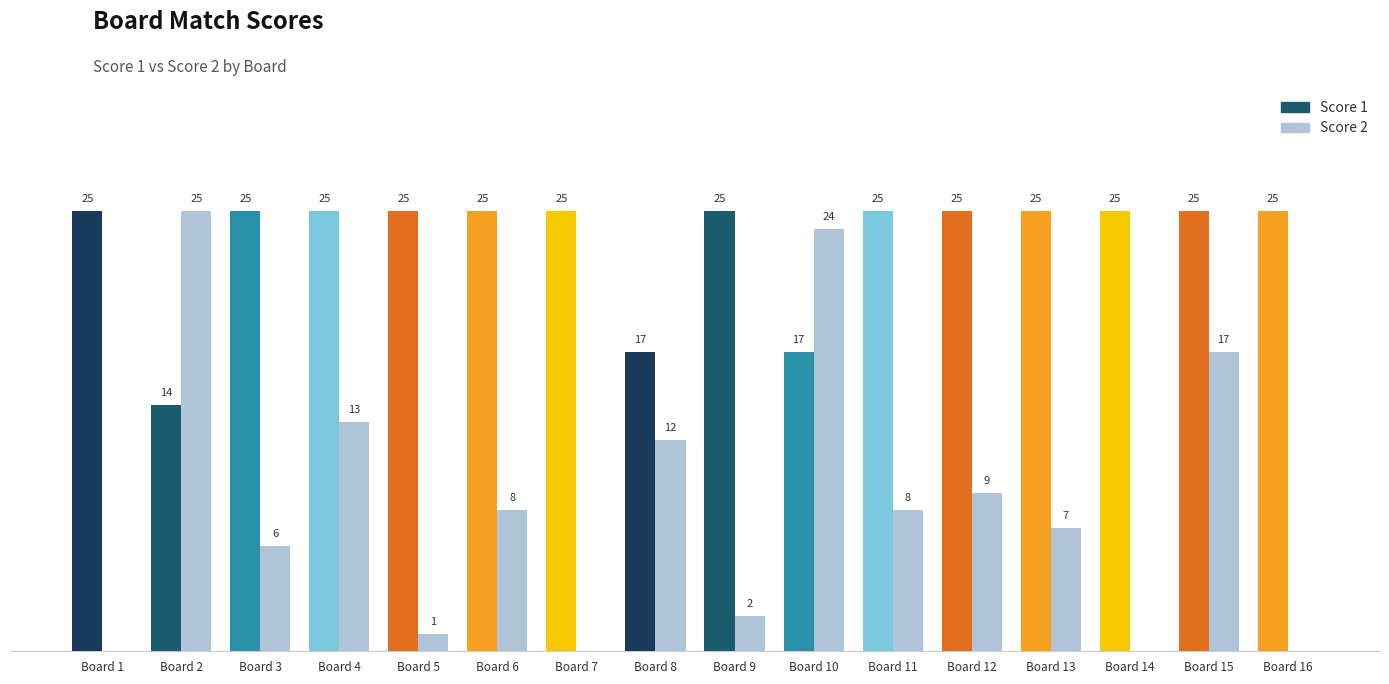

Which category has the highest value in the Score 2 series?

Board 2